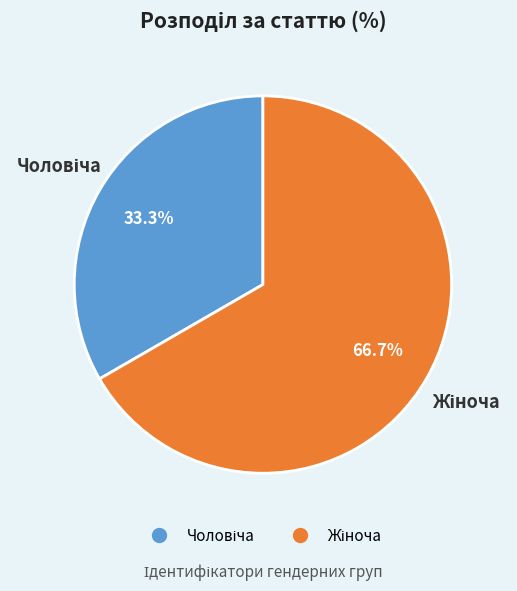

Is there any slice that represents more than half of the pie?

Yes